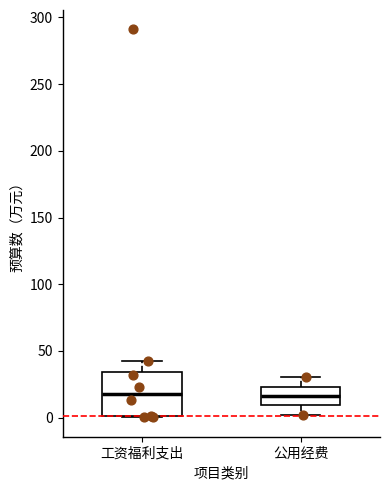

Reading left to right, transcribe this box plot: for each box, give where its median line is, the range the box spans, and where its two whiskers end, as read against the y-axis. The values are not printed on the chart, so give them approximately, as read against the axis.

工资福利支出: median 20, box 0 to 35, whiskers 0 to 40
公用经费: median 15, box 10 to 25, whiskers 0 to 30